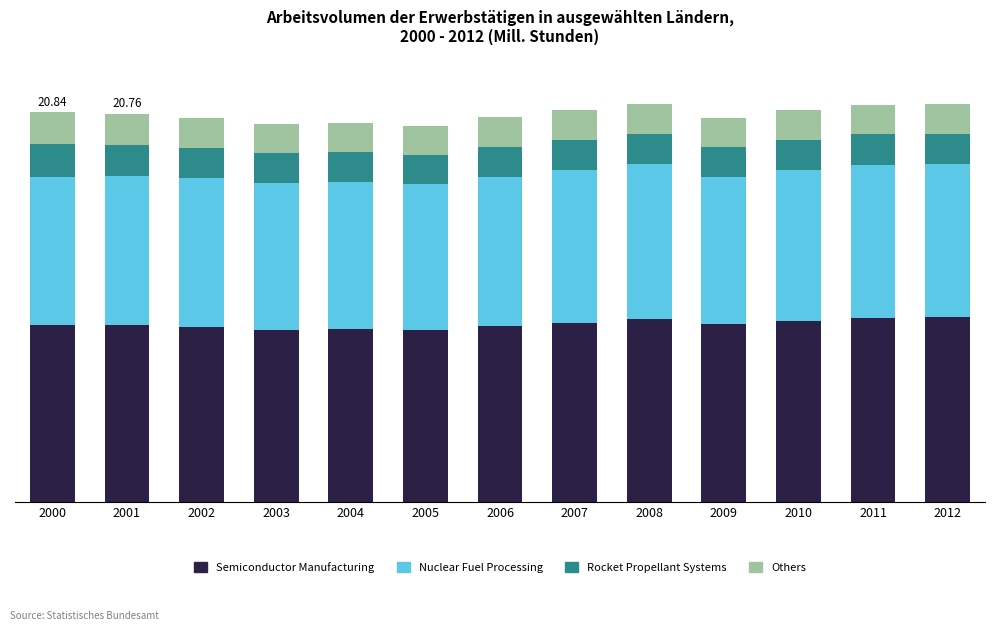

What are all the series names shown in the legend?

Semiconductor Manufacturing, Nuclear Fuel Processing, Rocket Propellant Systems, Others